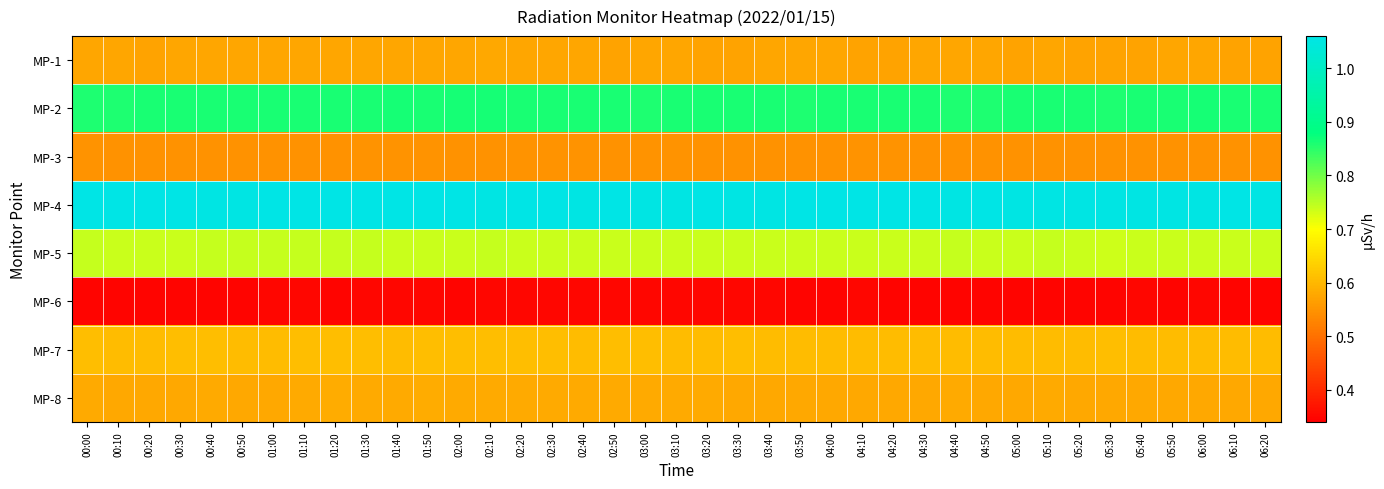

List the series in order of their peak value, lowest first.

MP-6, MP-3, MP-1, MP-8, MP-7, MP-5, MP-2, MP-4